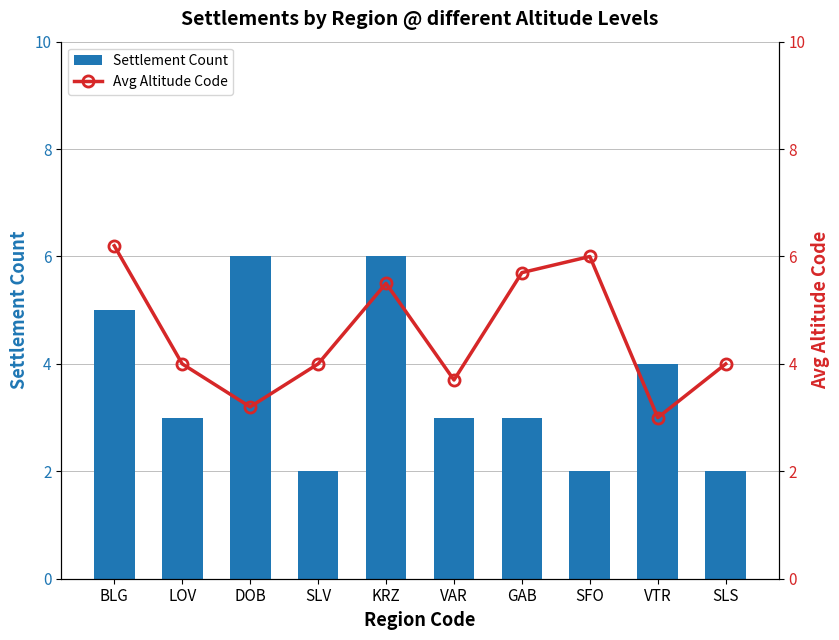

What is the value of the Settlement Count bar at the 3rd from the left?

6